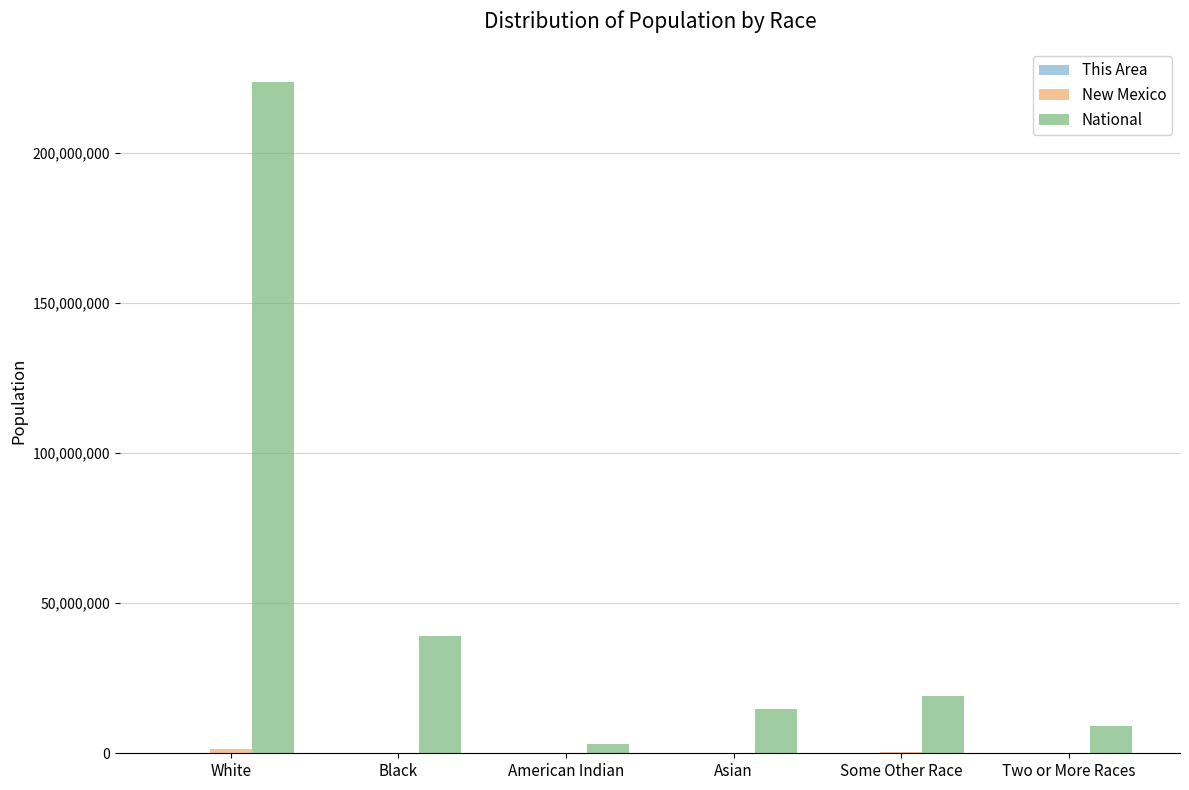

The National series shows 25536116 at Asian. True or false?

False